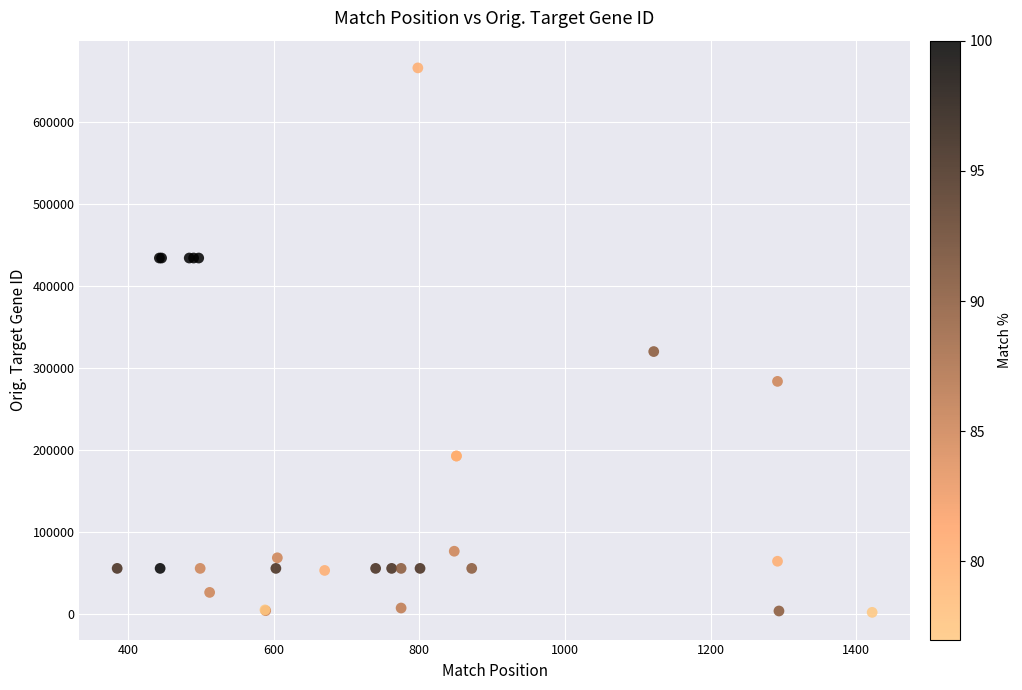

What Y value in the scatter plot is closest to 333552?

319604